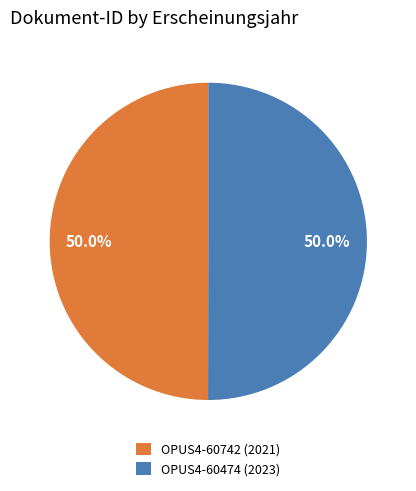

Approximately how many times larger is the value at OPUS4-60474 (2023) compared to OPUS4-60742 (2021)?

1.0